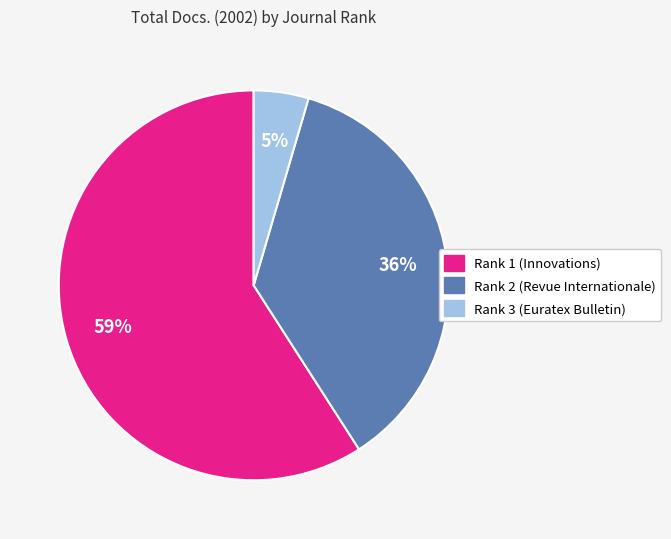

Which has a higher value, Rank 1 (Innovations) or Rank 2 (Revue Internationale)?

Rank 1 (Innovations)